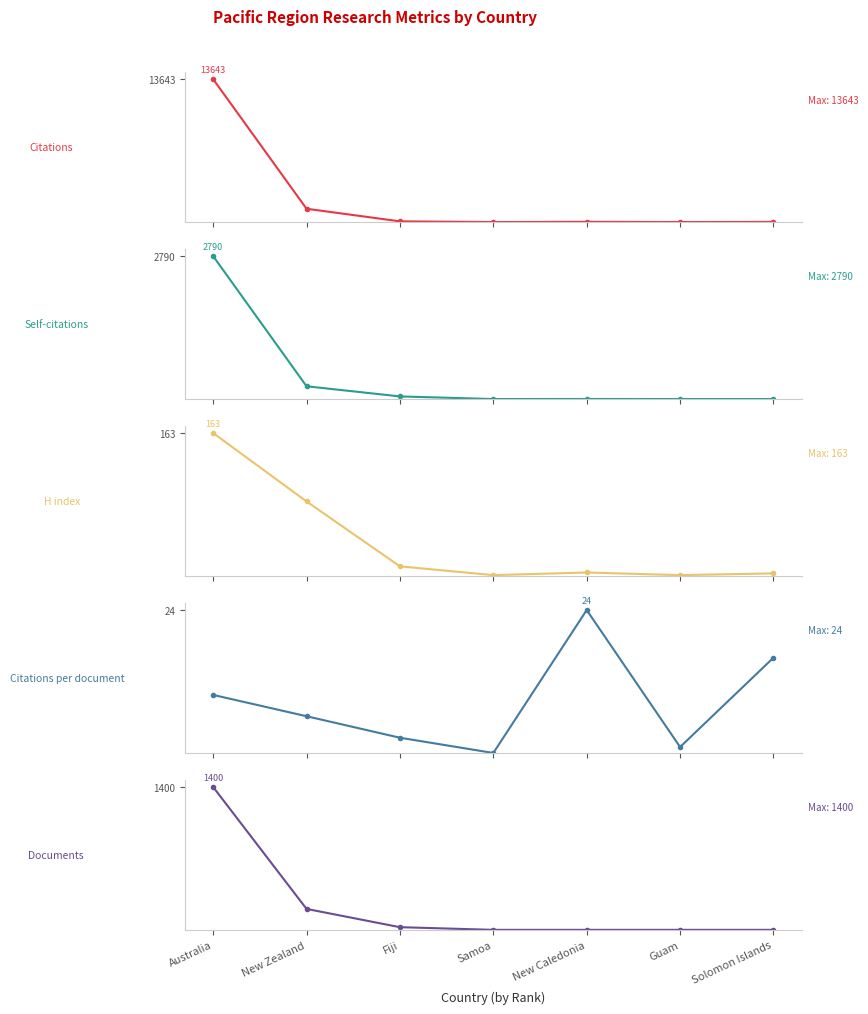

Where is the first local minimum for Citations?

Samoa